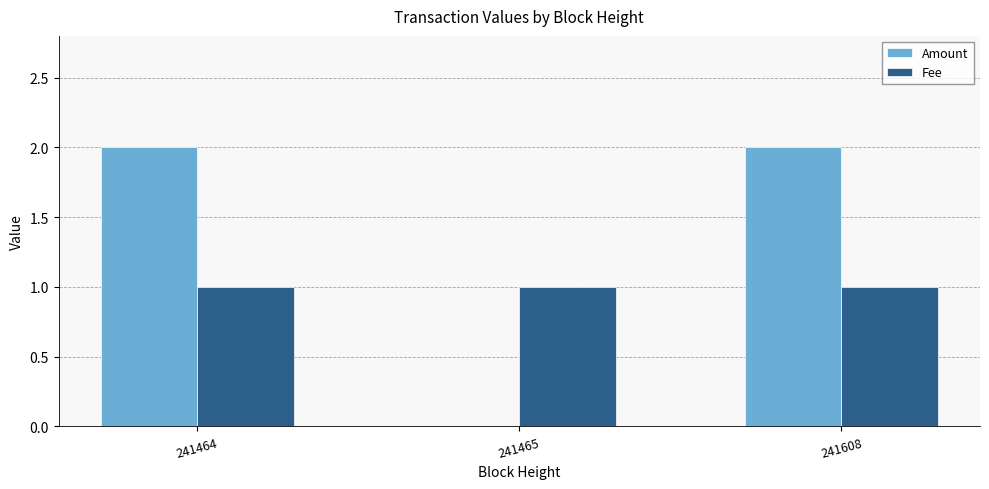

How many values in Amount are above zero?

2